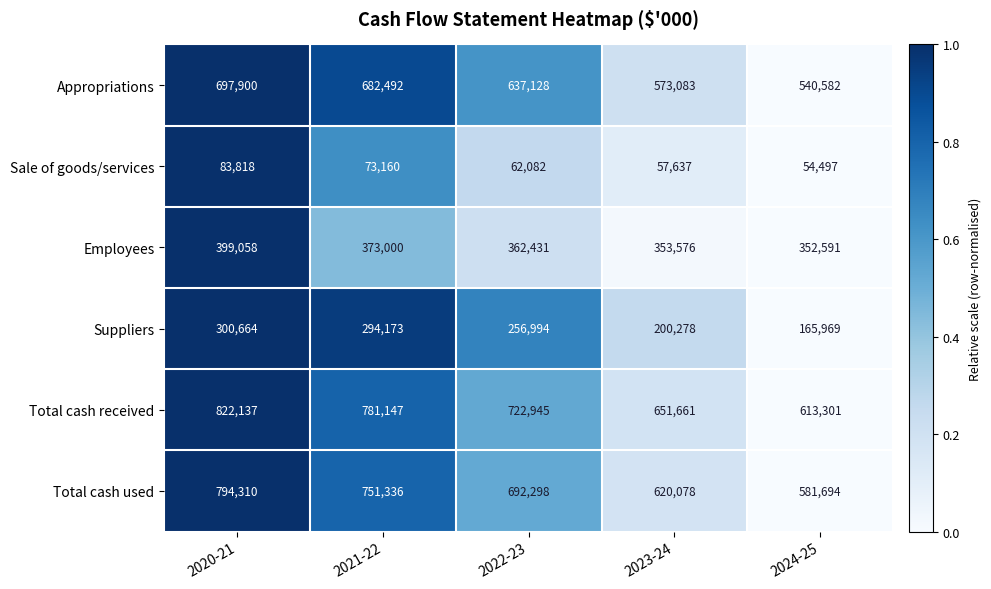

The Sale of goods/services series shows 0.1 at 2023-24. True or false?

True